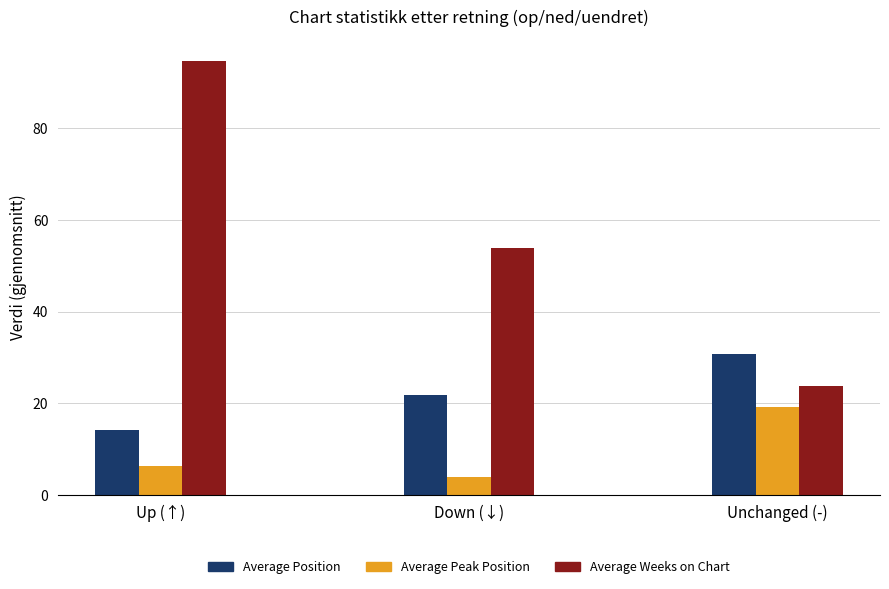

Reading right to left, transcribe all the data shown in this chart.

Average Position: 30.8	21.9	14.2
Average Peak Position: 19.3	4.0	6.3
Average Weeks on Chart: 23.9	53.8	94.6